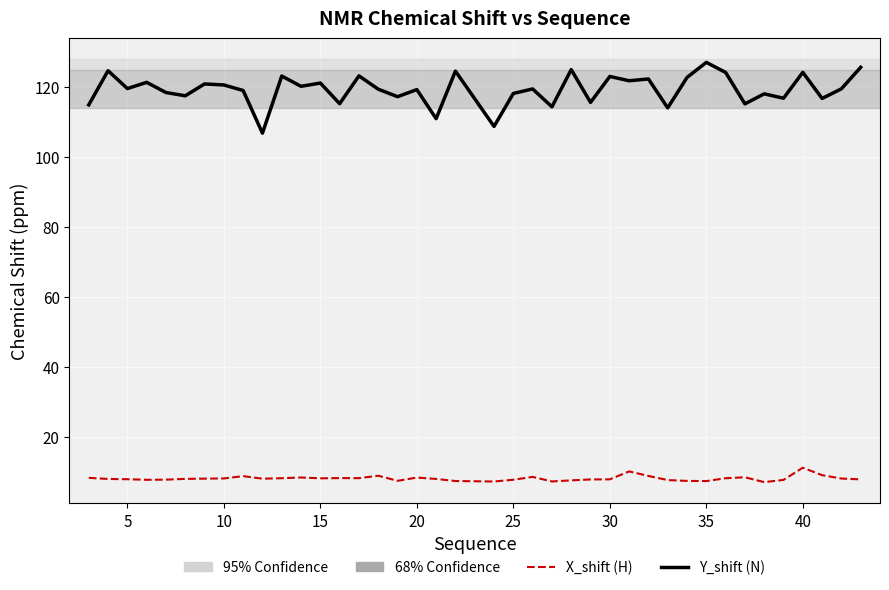

Is this an area chart (filled region under the line)?

No